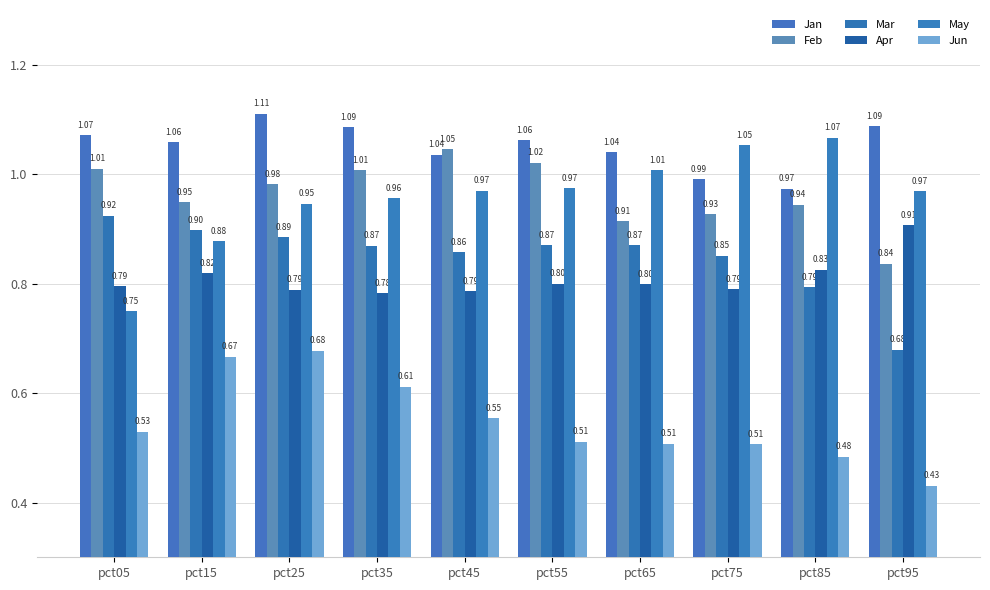

Is the value of Apr at pct45 greater than the value of Jun at pct75?

Yes